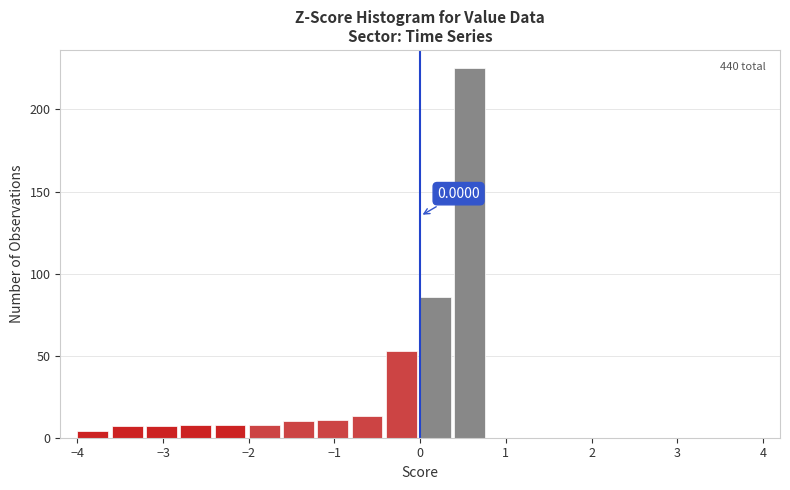

Which range on the x-axis has the tallest bar?

0.4 to 0.8